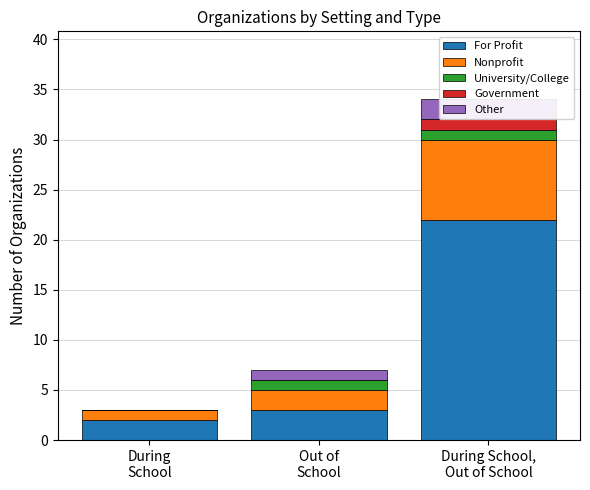

Count the number of categories in the chart.

3